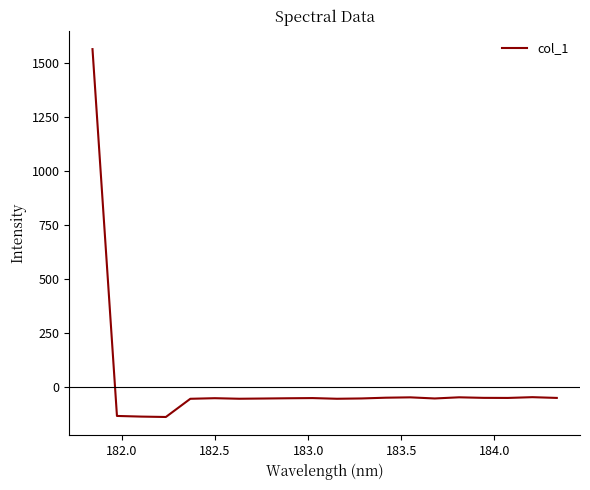

What is the difference between the maximum and minimum values?

1703.6